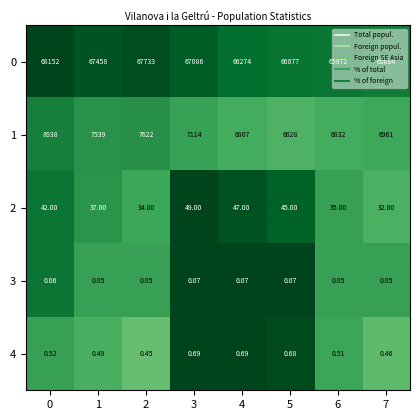

Is the value of 0 at 2 greater than the value of 1 at 5?

Yes